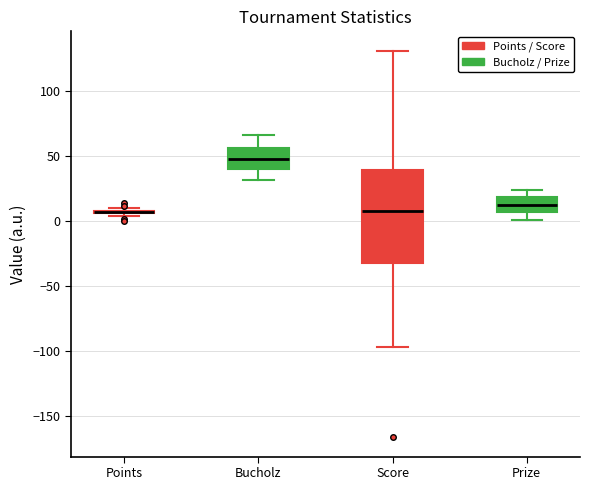

Which box is the tallest, from its lower edge to its upper edge?

Score